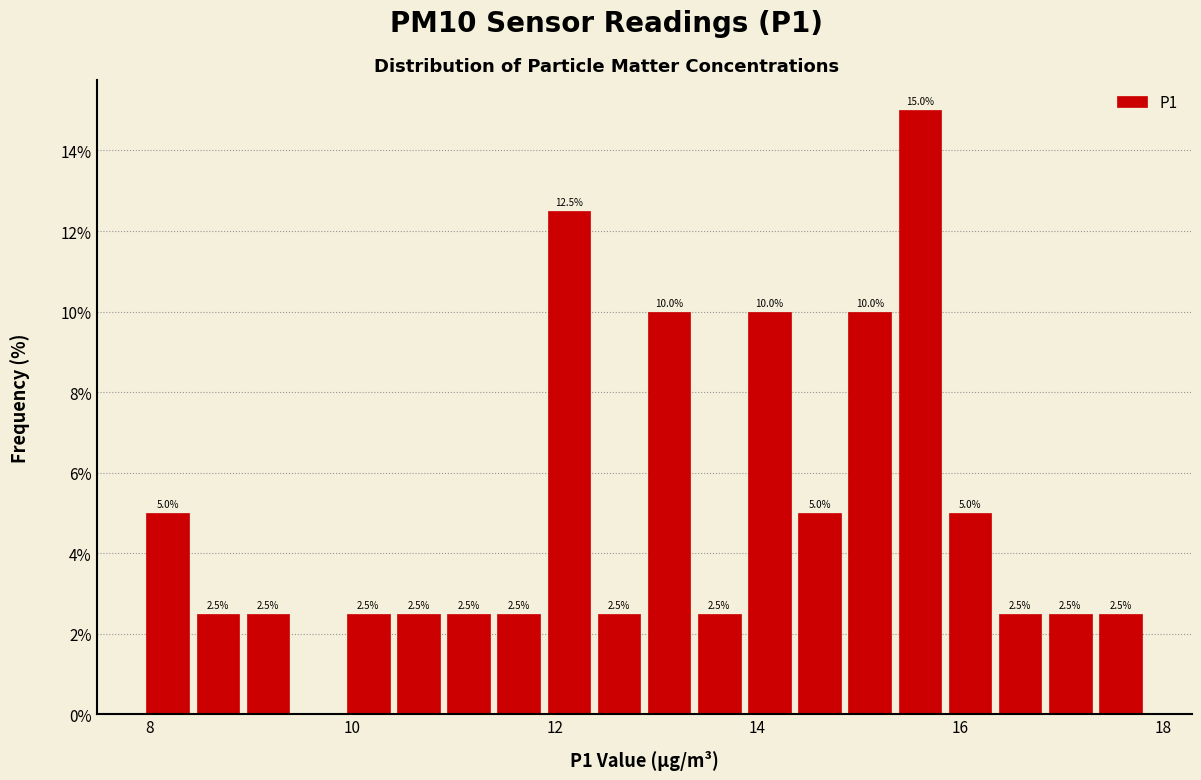

Around what value on the x-axis is the tallest bar? Give the approximate position of its centre, as read against the axis.

15.6